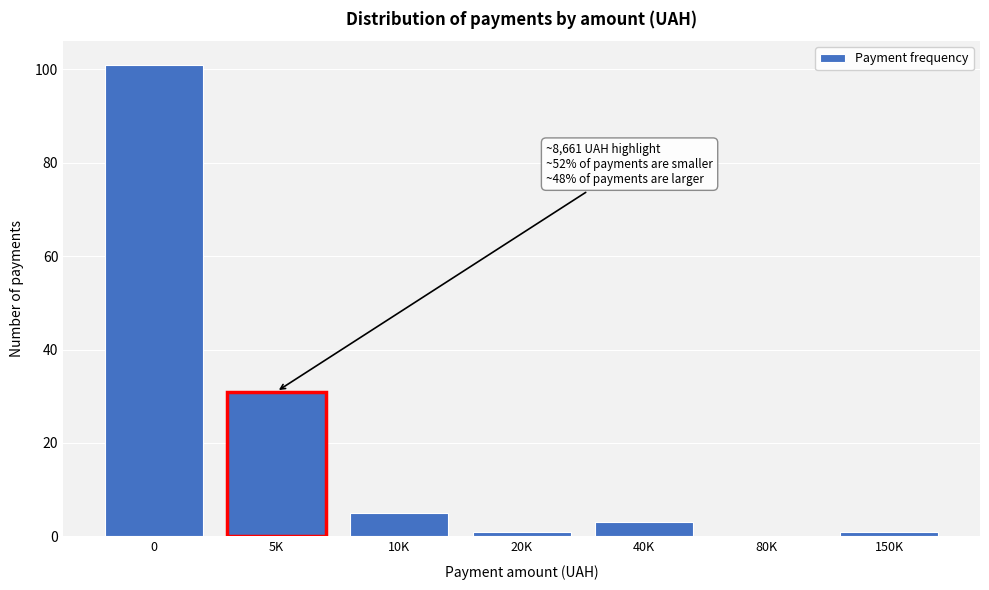

Reading right to left, extract all data points from this chart.

150K=1	80K=0	40K=3	20K=1	10K=5	5K=31	0=101